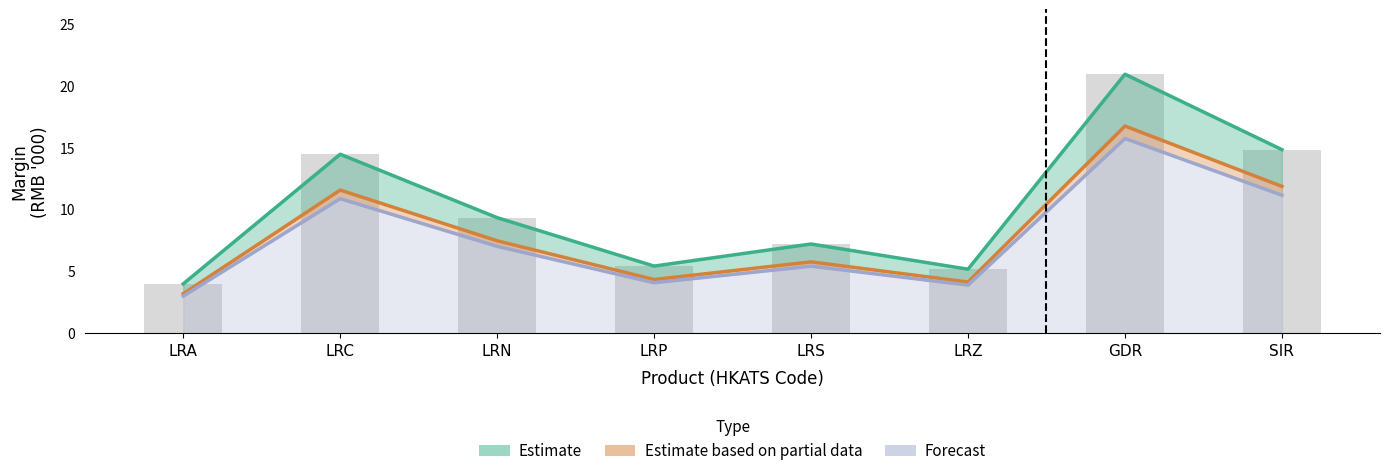

What is the label of the 8th bar from the right?

LRA